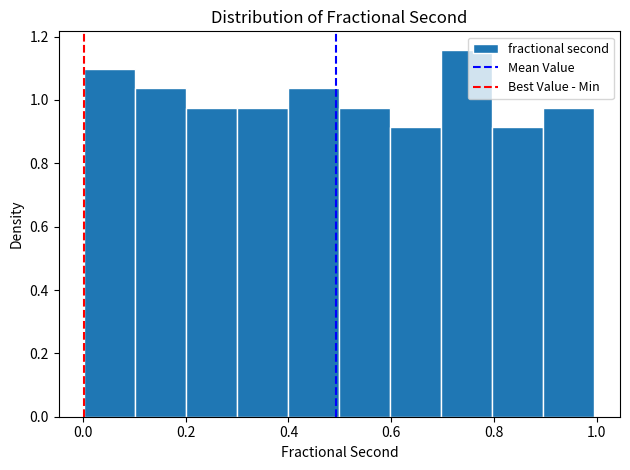

Reading left to right, transcribe this chart: for each bar, give the range it covers on the x-axis and its height. Neither the bar edges nor the heights are printed on the chart, so give them approximately, as read against the axes.

0.0 to 0.1: 1.10
0.1 to 0.2: 1.04
0.2 to 0.3: 0.98
0.3 to 0.4: 0.98
0.4 to 0.5: 1.04
0.5 to 0.6: 0.98
0.6 to 0.7: 0.92
0.7 to 0.8: 1.16
0.8 to 0.9: 0.92
0.9 to 1.0: 0.98